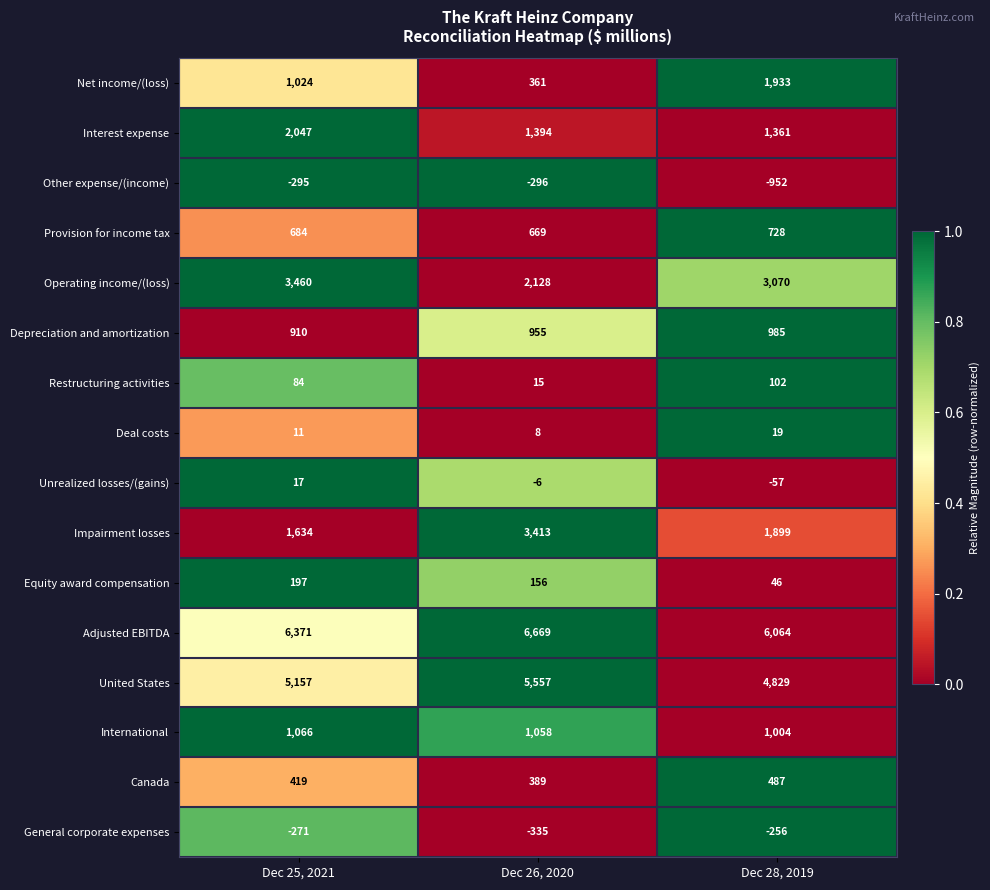

The value of Impairment losses at Dec 25, 2021 is 1634. True or false?

True